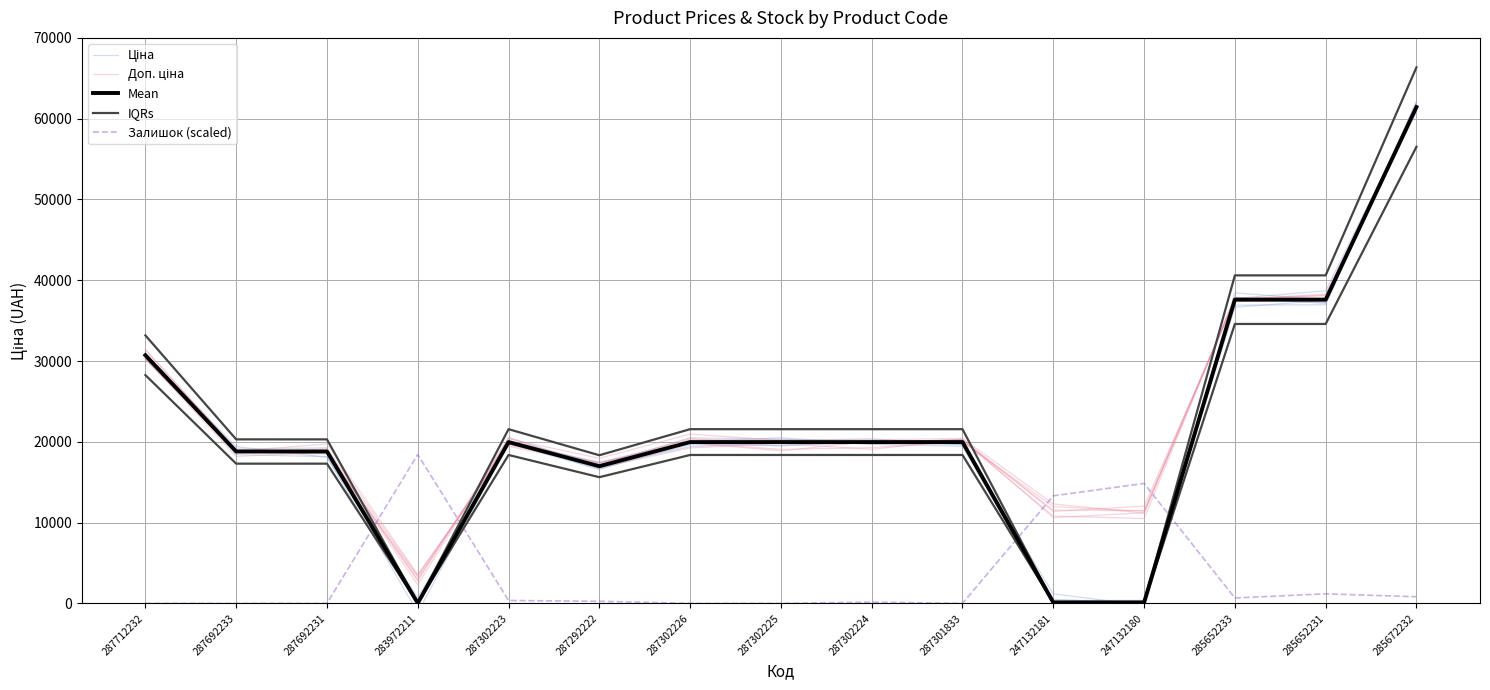

Rank the categories by IQRs value from lowest to highest.

283972211, 247132181, 247132180, 287292222, 287692233, 287692231, 287302223, 287302226, 287302225, 287302224, 287301833, 287712232, 285652233, 285652231, 285672232